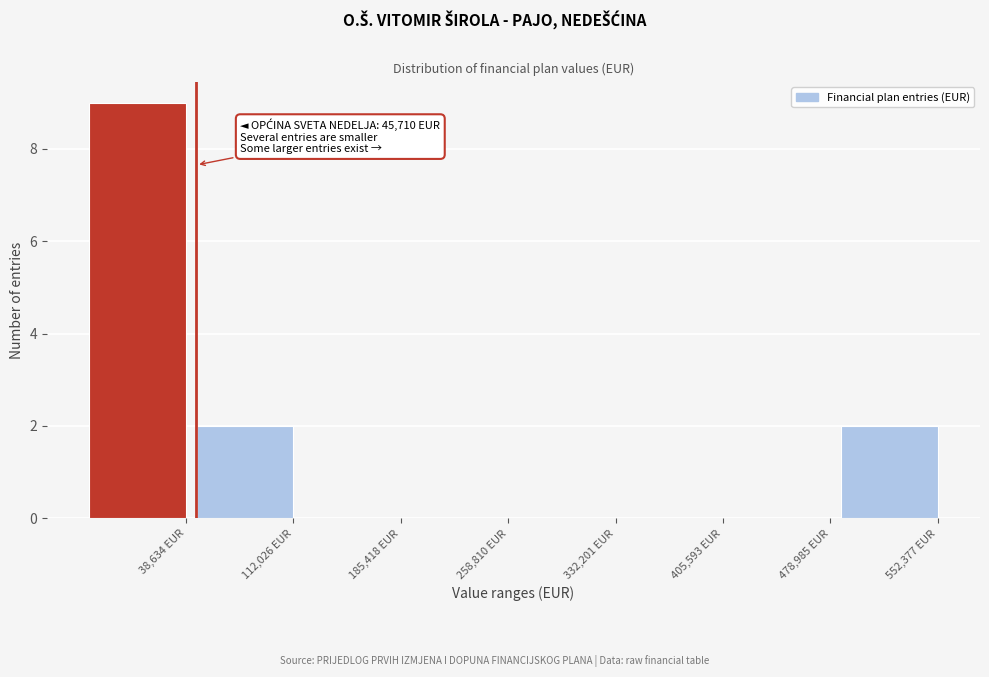

Reading left to right, what are all the values shown in this chart?

38,634 EUR=9	112,026 EUR=2	185,418 EUR=0	258,810 EUR=0	332,201 EUR=0	405,593 EUR=0	478,985 EUR=0	552,377 EUR=2